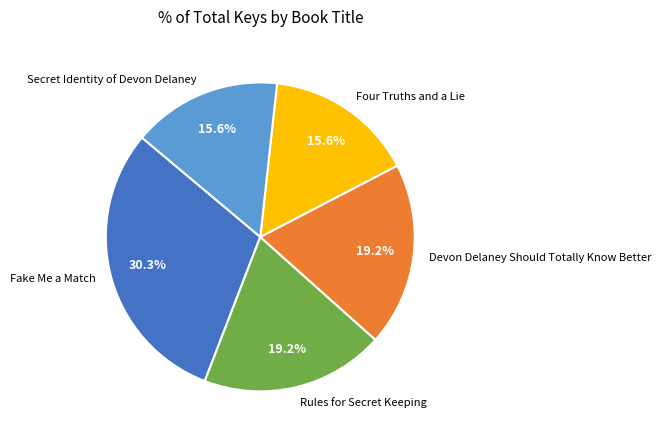

How many slices are in this pie chart?

5